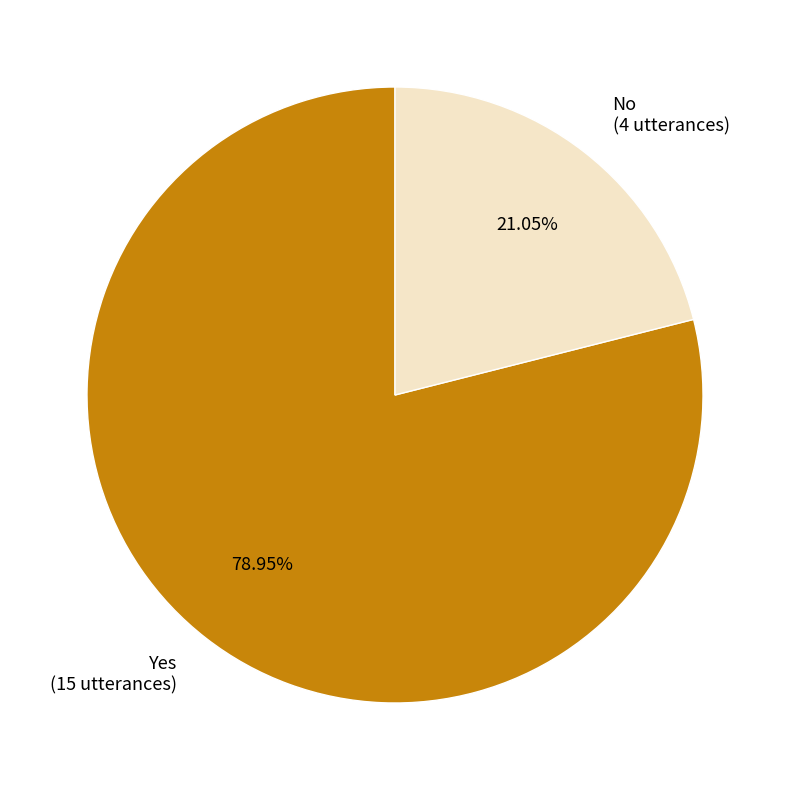

Which category has the smallest portion of the pie?

No